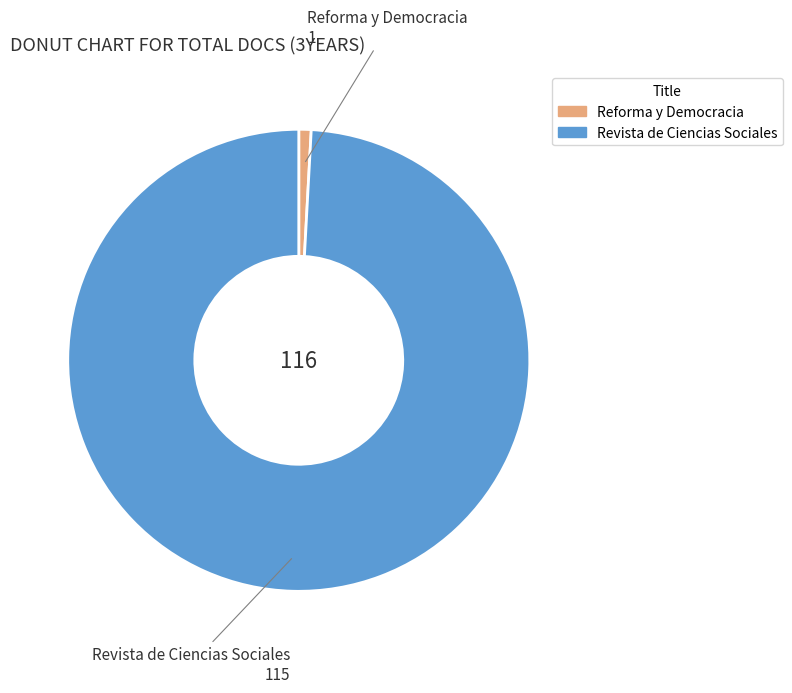

What is the smallest slice in the pie chart?

Reforma y Democracia